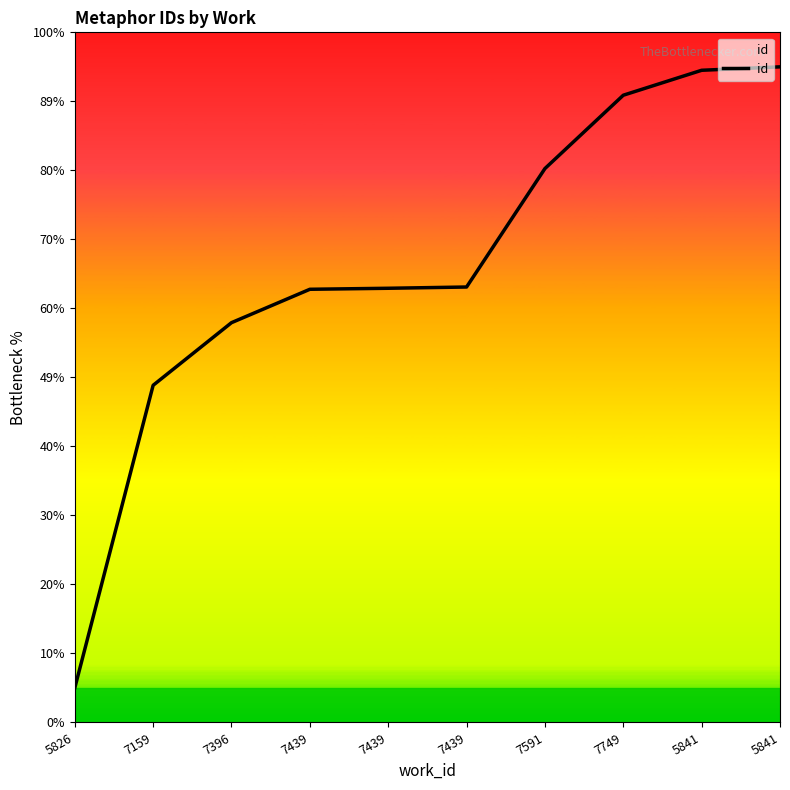

How many categories are shown in the chart?

10